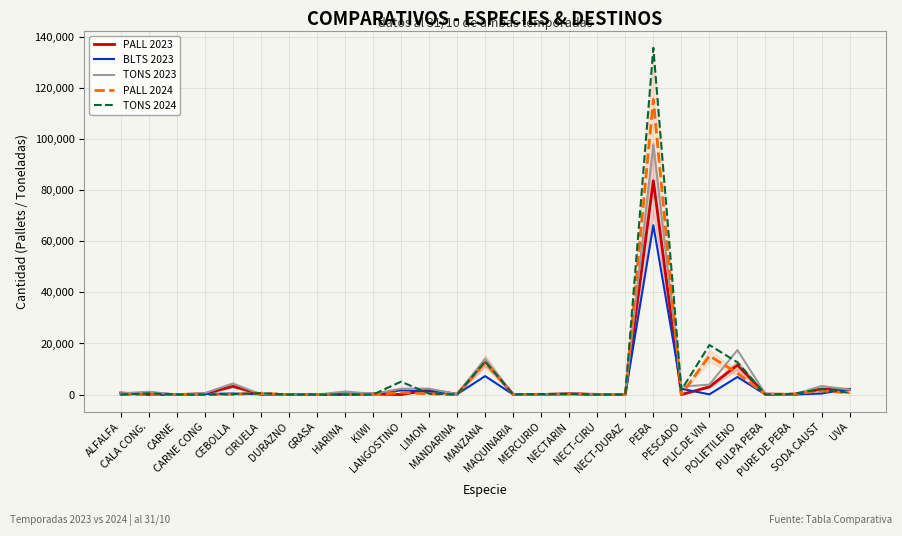

What is the label of the 13th point from the right?

MAQUINARIA